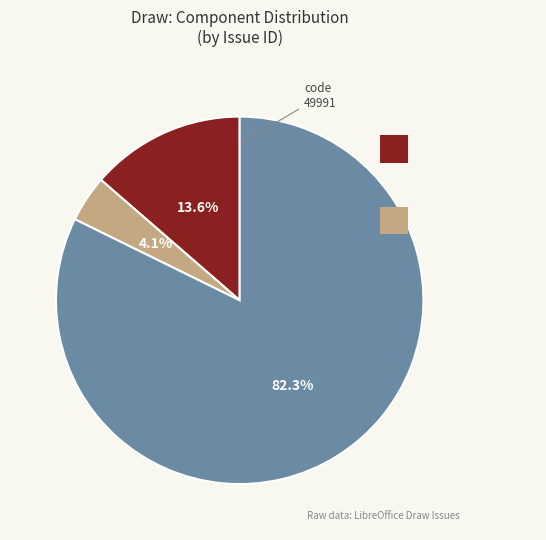

Is there any slice that represents more than half of the pie?

Yes